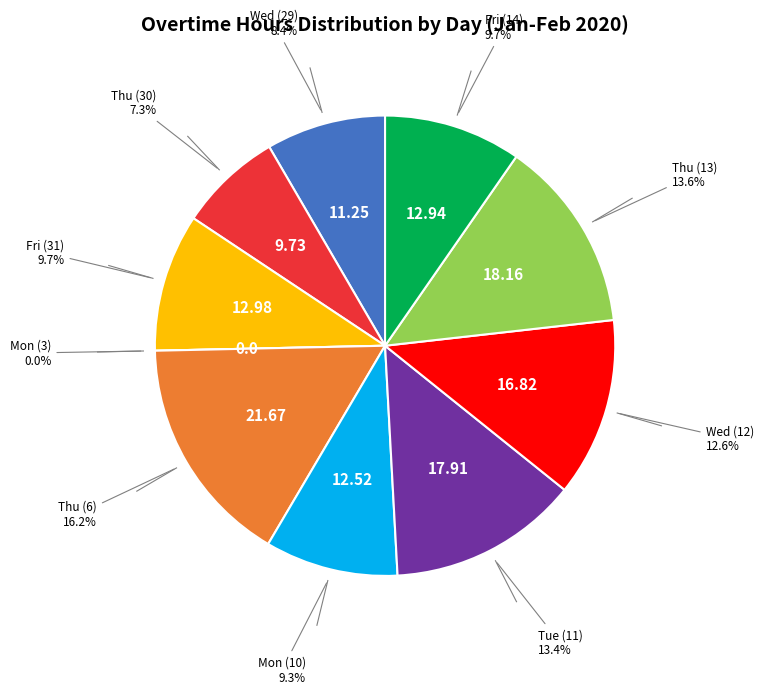

Count the number of slices in the pie.

10